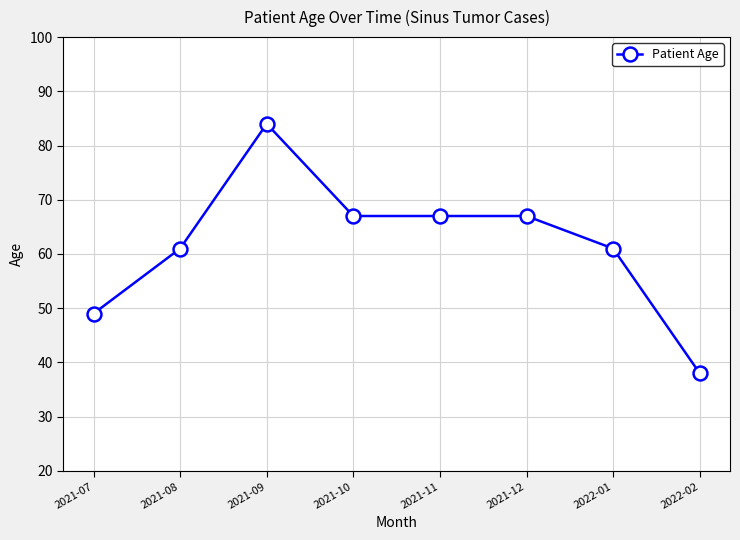

What is the label of the 2nd point from the left?

2021-08